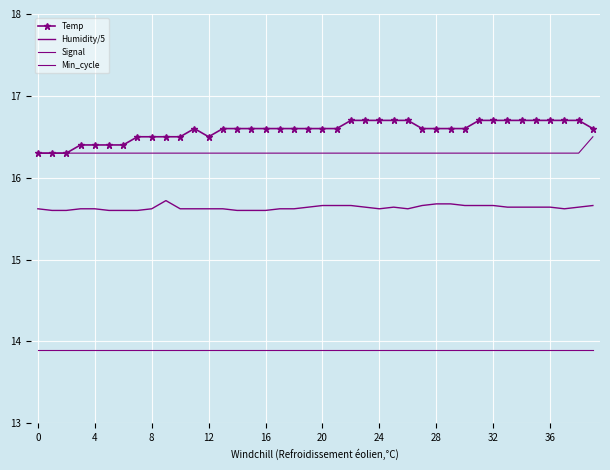

Reading right to left, what are all the values shown in this chart?

Temp: 16.6	16.7	16.7	16.7	16.7	16.7	16.7	16.7	16.7	16.6	16.6	16.6	16.6	16.7	16.7	16.7	16.7	16.7	16.6	16.6	16.6	16.6	16.6	16.6	16.6	16.6	16.6	16.5	16.6	16.5	16.5	16.5	16.5	16.4	16.4	16.4	16.4	16.3	16.3	16.3
Humidity/5: 15.7	15.6	15.6	15.6	15.6	15.6	15.6	15.7	15.7	15.7	15.7	15.7	15.7	15.6	15.6	15.6	15.6	15.7	15.7	15.7	15.6	15.6	15.6	15.6	15.6	15.6	15.6	15.6	15.6	15.6	15.7	15.6	15.6	15.6	15.6	15.6	15.6	15.6	15.6	15.6
Signal: 16.5	16.3	16.3	16.3	16.3	16.3	16.3	16.3	16.3	16.3	16.3	16.3	16.3	16.3	16.3	16.3	16.3	16.3	16.3	16.3	16.3	16.3	16.3	16.3	16.3	16.3	16.3	16.3	16.3	16.3	16.3	16.3	16.3	16.3	16.3	16.3	16.3	16.3	16.3	16.3
Min_cycle: 13.9	13.9	13.9	13.9	13.9	13.9	13.9	13.9	13.9	13.9	13.9	13.9	13.9	13.9	13.9	13.9	13.9	13.9	13.9	13.9	13.9	13.9	13.9	13.9	13.9	13.9	13.9	13.9	13.9	13.9	13.9	13.9	13.9	13.9	13.9	13.9	13.9	13.9	13.9	13.9